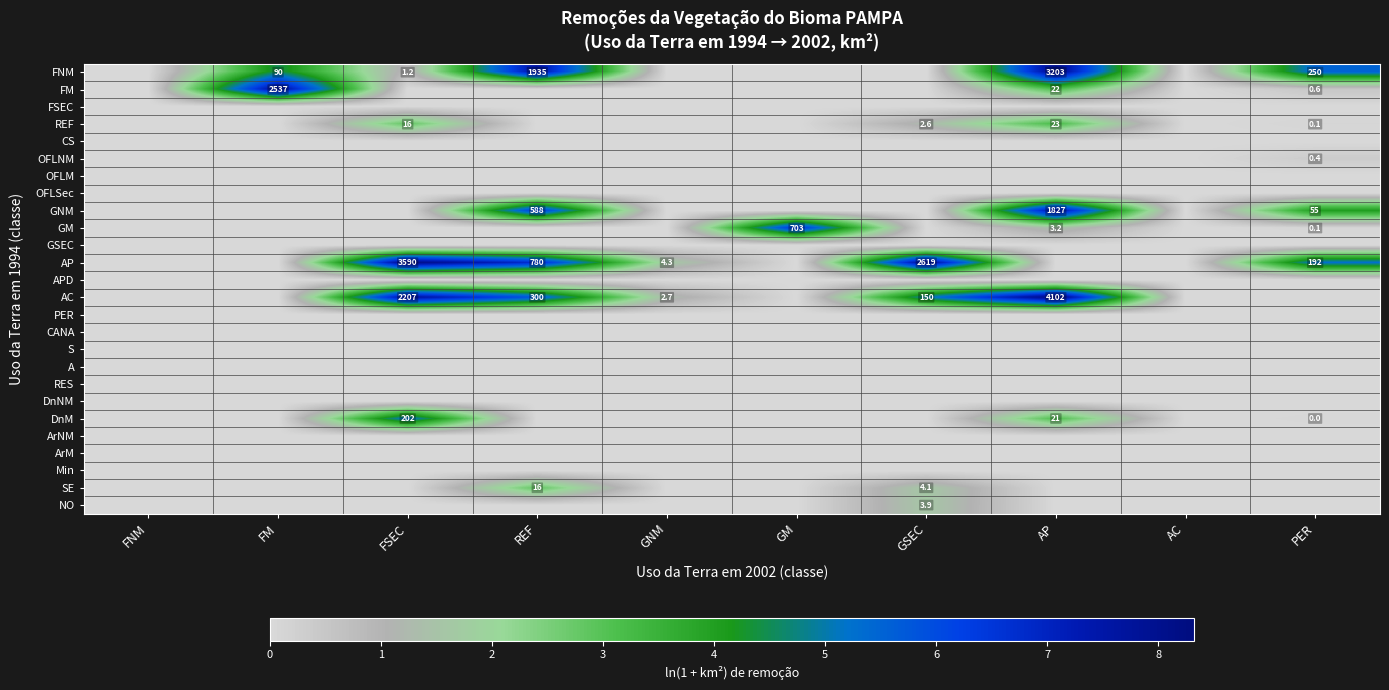

Which has a higher value, AP or REF?

AP